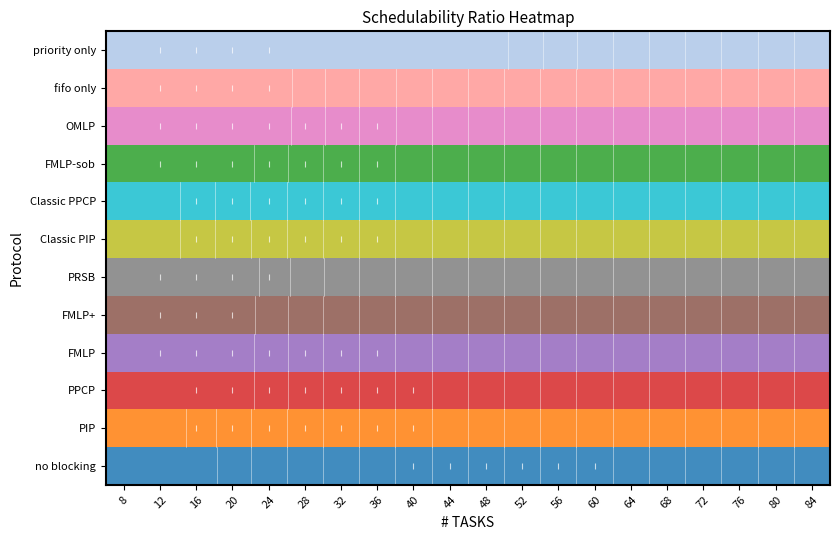

How many series are shown in this chart?

12